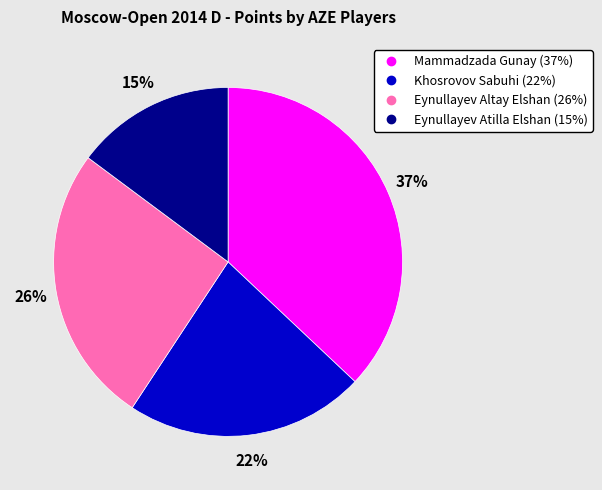

To the nearest percent, what portion does Khosrovov Sabuhi represent?

22%